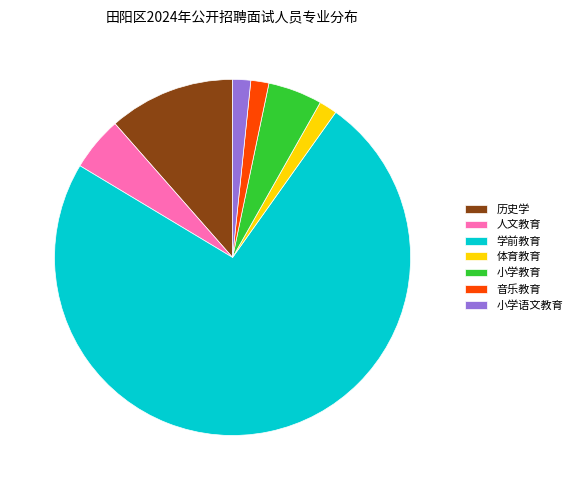

How many segments does this pie chart have?

7